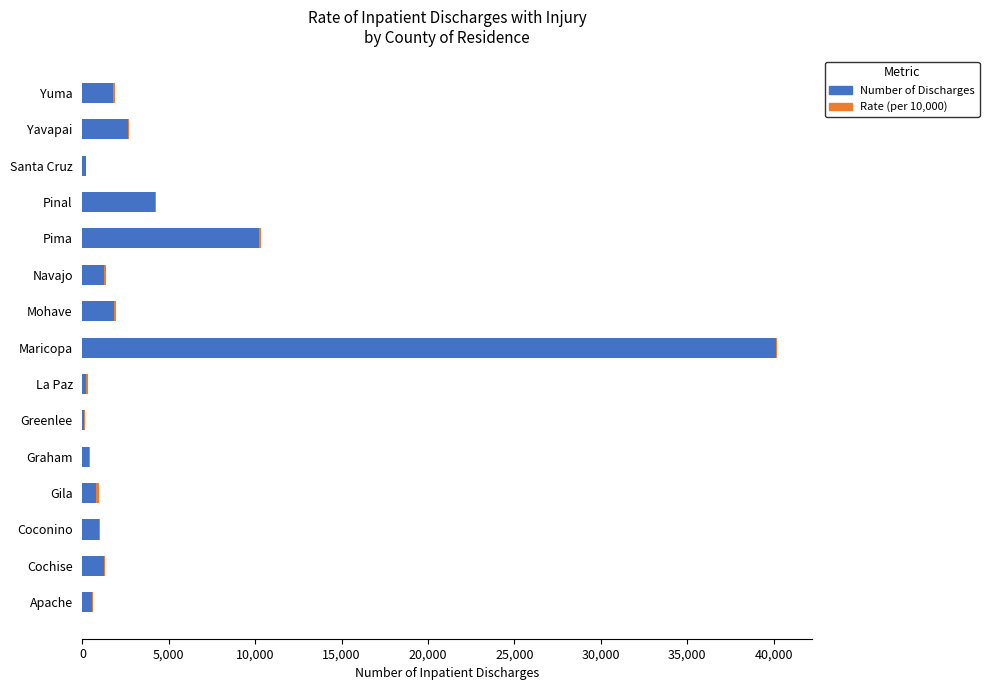

The value of Number of Discharges at Maricopa is 40120.0. True or false?

True